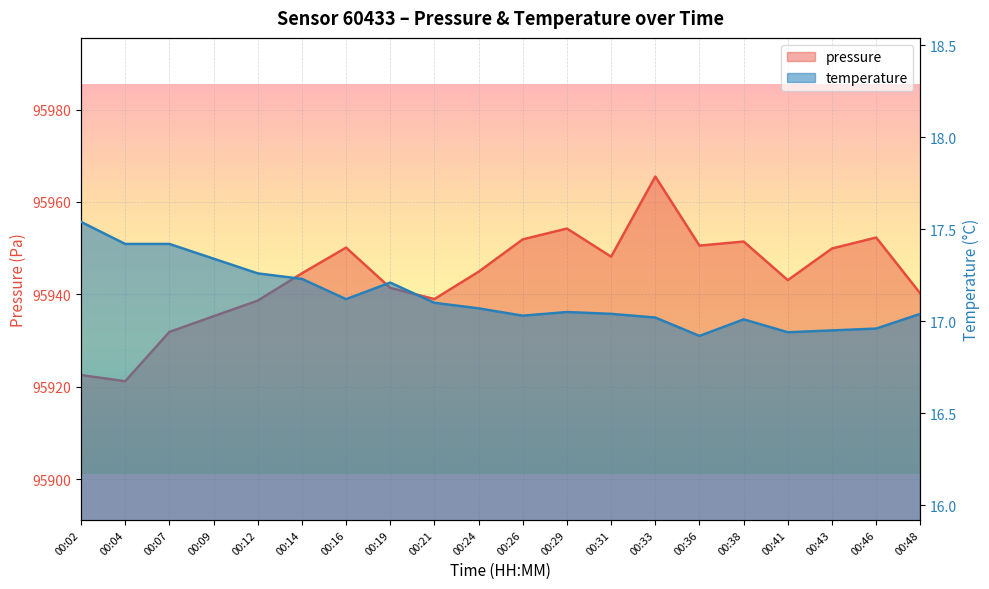

Reading left to right, list all the values displayed in this chart.

pressure: 00:02=95922.6	00:04=95921.2	00:07=95931.9	00:09=95935.3	00:12=95938.7	00:14=95944.6	00:16=95950.1	00:19=95941.4	00:21=95939.0	00:24=95944.9	00:26=95951.9	00:29=95954.2	00:31=95948.2	00:33=95965.5	00:36=95950.6	00:38=95951.4	00:41=95943.1	00:43=95949.9	00:46=95952.3	00:48=95940.2
temperature: 00:02=17.5	00:04=17.4	00:07=17.4	00:09=17.3	00:12=17.3	00:14=17.2	00:16=17.1	00:19=17.2	00:21=17.1	00:24=17.1	00:26=17.0	00:29=17.1	00:31=17.0	00:33=17.0	00:36=16.9	00:38=17.0	00:41=16.9	00:43=16.9	00:46=17.0	00:48=17.0